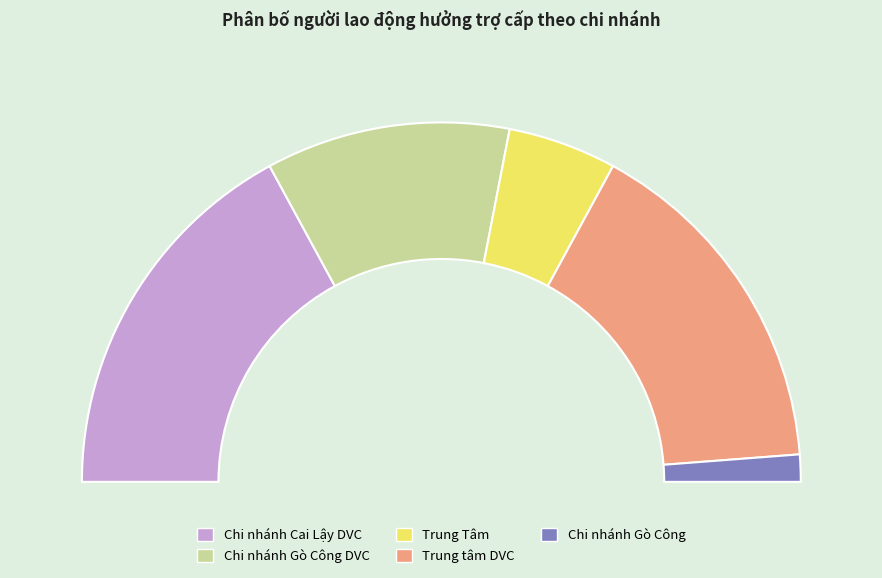

What percentage is NOT represented by Chi nhánh Gò Công DVC?

78.0%